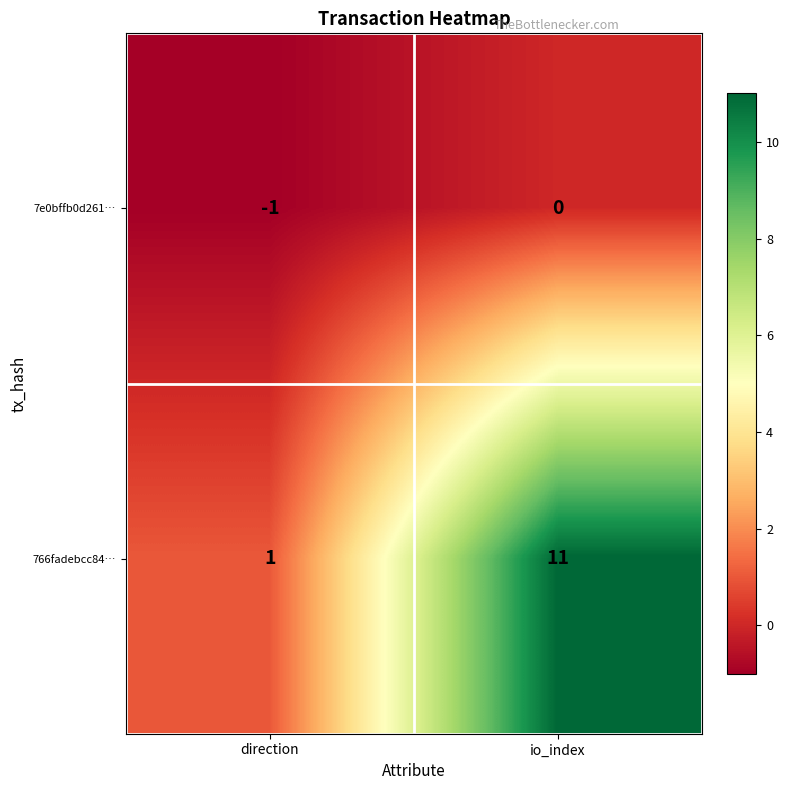

How many categories are shown in the chart?

2